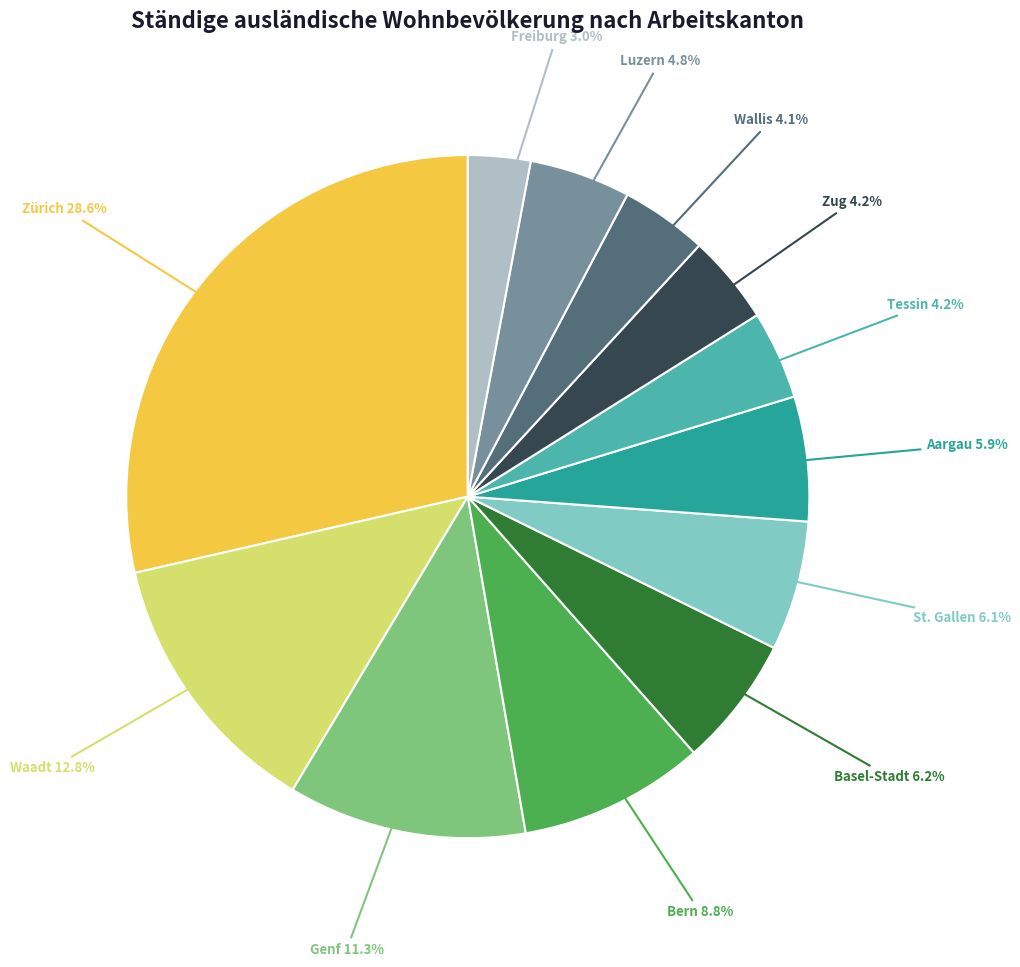

Does any single category account for the majority?

No